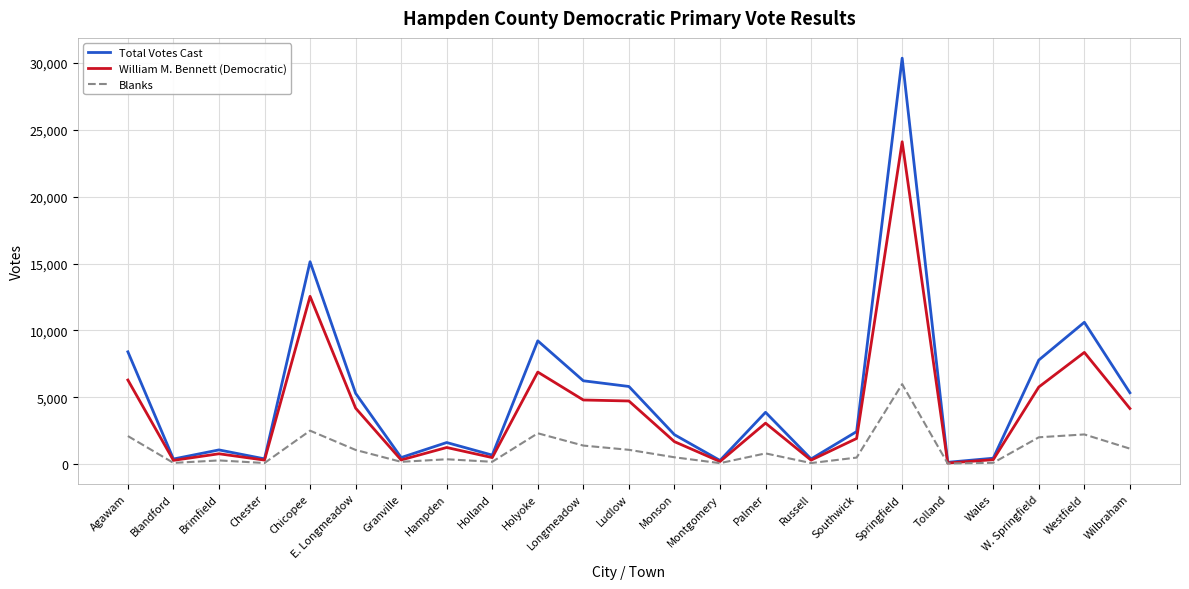

How many lines are shown in the chart?

3